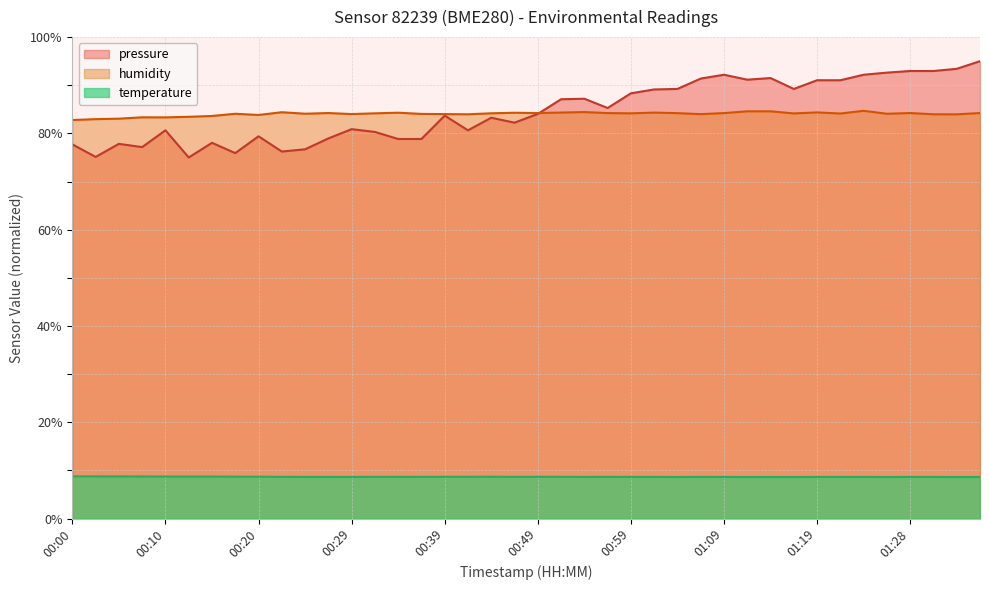

What is the label of the 38th point from the left?

01:31